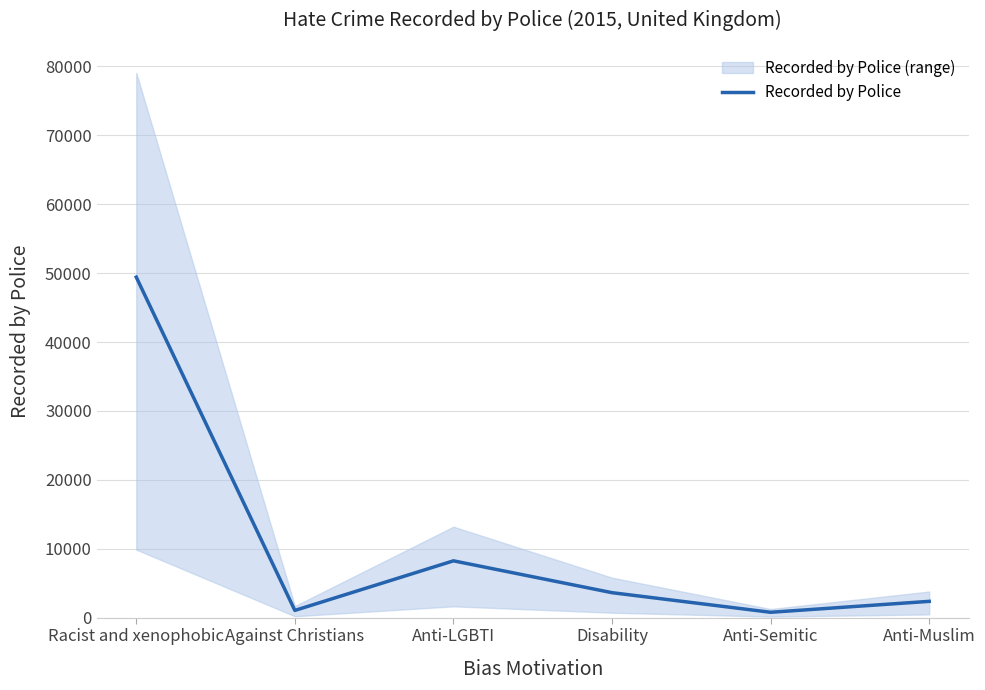

List the labels in order of value, largest first.

Racist and xenophobic, Anti-LGBTI, Disability, Anti-Muslim, Against Christians, Anti-Semitic